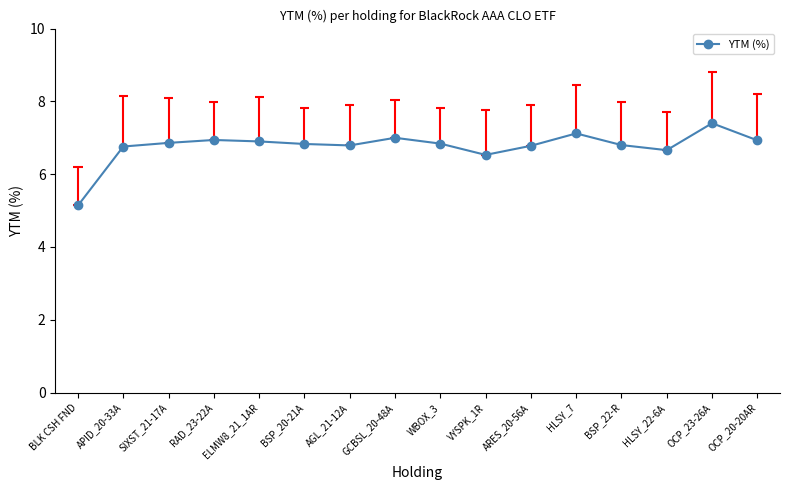

Reading left to right, what are all the values shown in this chart?

BLK CSH FND=5.1	APID_20-33A=6.8	SIXST_21-17A=6.9	RAD_23-22A=6.9	ELMW8_21_1AR=6.9	BSP_20-21A=6.8	AGL_21-12A=6.8	GCBSL_20-48A=7.0	WBOX_3=6.8	VYSPK_1R=6.5	ARES_20-56A=6.8	HLSY_7=7.1	BSP_22-R=6.8	HLSY_22-6A=6.7	OCP_23-26A=7.4	OCP_20-20AR=6.9